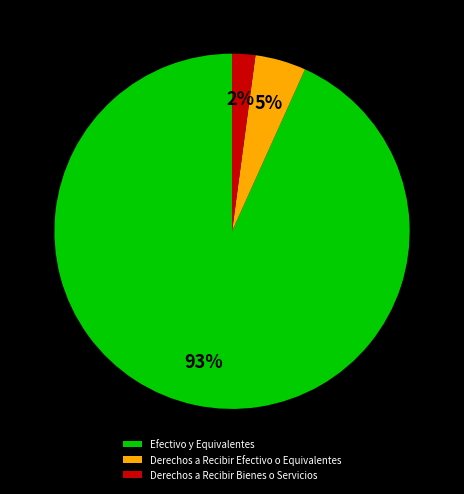

Is it true that Efectivo y Equivalentes is 99% of the pie?

False